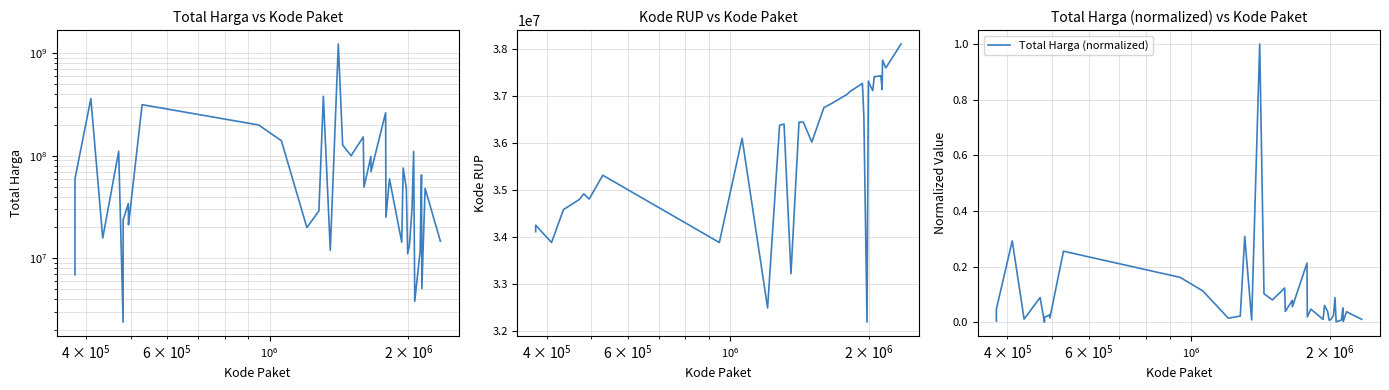

Reading left to right, extract all data points from this chart.

Total Harga: 6936000.0	59935000.0	359500000.0	15787200.0	110389990.0	2395750.0	23680800.0	34132505.0	27720000.0	21231000.0	314121780.0	199200000.0	139800000.0	19950000.0	29000000.0	379075000.0	12000000.0	1224682000.0	127000000.0	100000000.0	152477000.0	49478000.0	98000000.0	70000000.0	262118150.0	25200000.0	59375000.0	14400000.0	75920000.0	48140000.0	11100000.0	13442000.0	30800000.0	110000000.0	3825000.0	11800000.0	65000000.0	5093000.0	48140000.0	14750000.0
Kode RUP: 34109987.0	34247119.0	33878078.0	34576399.0	34794270.0	34913450.0	34913463.0	34804669.0	34804669.0	34804669.0	35308255.0	33878833.0	36093771.0	32487834.0	36371967.0	36396663.0	33214581.0	36437720.0	36437569.0	36013792.0	36748908.0	36753382.0	36835699.0	36835774.0	37018279.0	37020188.0	37091671.0	37260462.0	36562280.0	32185622.0	37311798.0	37222011.0	37108793.0	37408659.0	37405582.0	37424061.0	37129591.0	37755421.0	37590366.0	38099253.0
Total Harga (normalized): 0.0	0.0	0.3	0.0	0.1	0.0	0.0	0.0	0.0	0.0	0.3	0.2	0.1	0.0	0.0	0.3	0.0	1.0	0.1	0.1	0.1	0.0	0.1	0.1	0.2	0.0	0.0	0.0	0.1	0.0	0.0	0.0	0.0	0.1	0.0	0.0	0.1	0.0	0.0	0.0